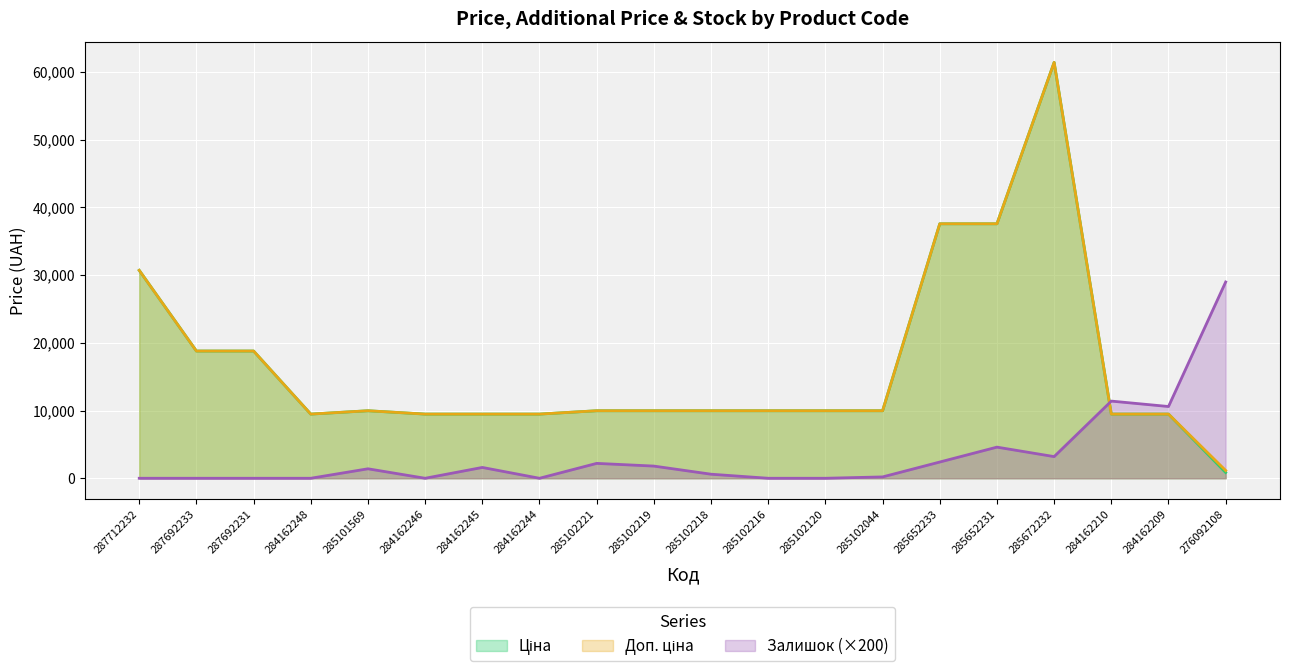

Reading right to left, extract all data points from this chart.

Ціна: 848.4	9480.1	9480.1	61434.3	37593.6	37593.6	9975.0	9975.0	9975.0	9975.0	9975.0	9975.0	9480.1	9480.1	9480.1	9975.0	9480.1	18796.8	18796.8	30717.1
Доп. ціна: 1149.7	9480.1	9480.1	61434.3	37593.6	37593.6	9975.0	9975.0	9975.0	9975.0	9975.0	9975.0	9480.1	9480.1	9480.1	9975.0	9480.1	18796.8	18796.8	30717.1
Залишок: 29000.0	10600.0	11400.0	3200.0	4600.0	2400.0	200.0	0.0	0.0	600.0	1800.0	2200.0	0.0	1600.0	0.0	1400.0	0.0	0.0	0.0	0.0